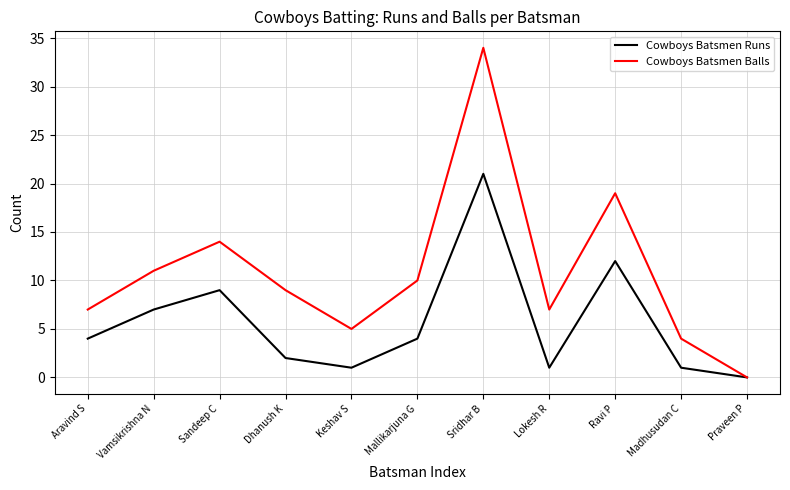

How many interior local peaks does the Cowboys Batsmen Runs series have?

3